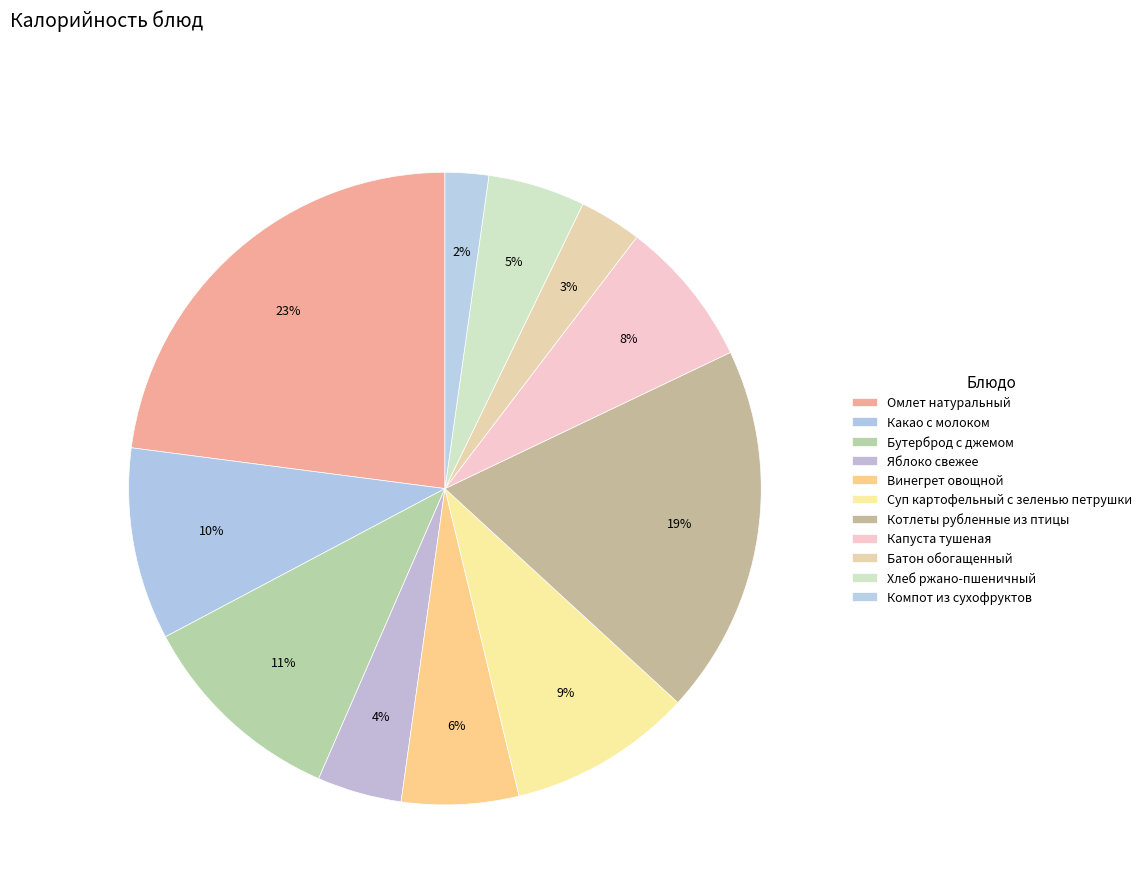

Count the number of slices in the pie.

11